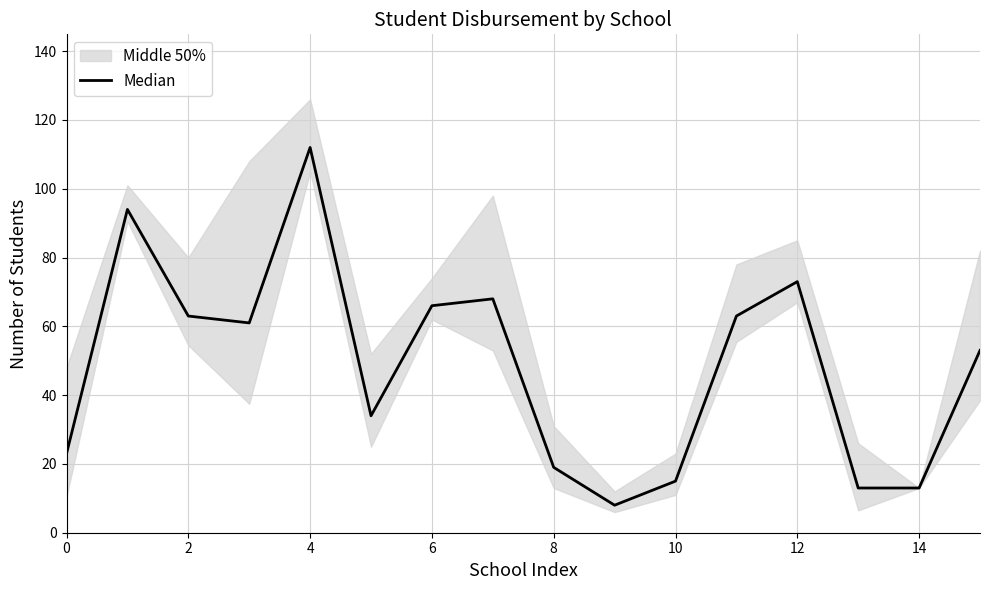

Is it true that the value at 10 is 15?

True